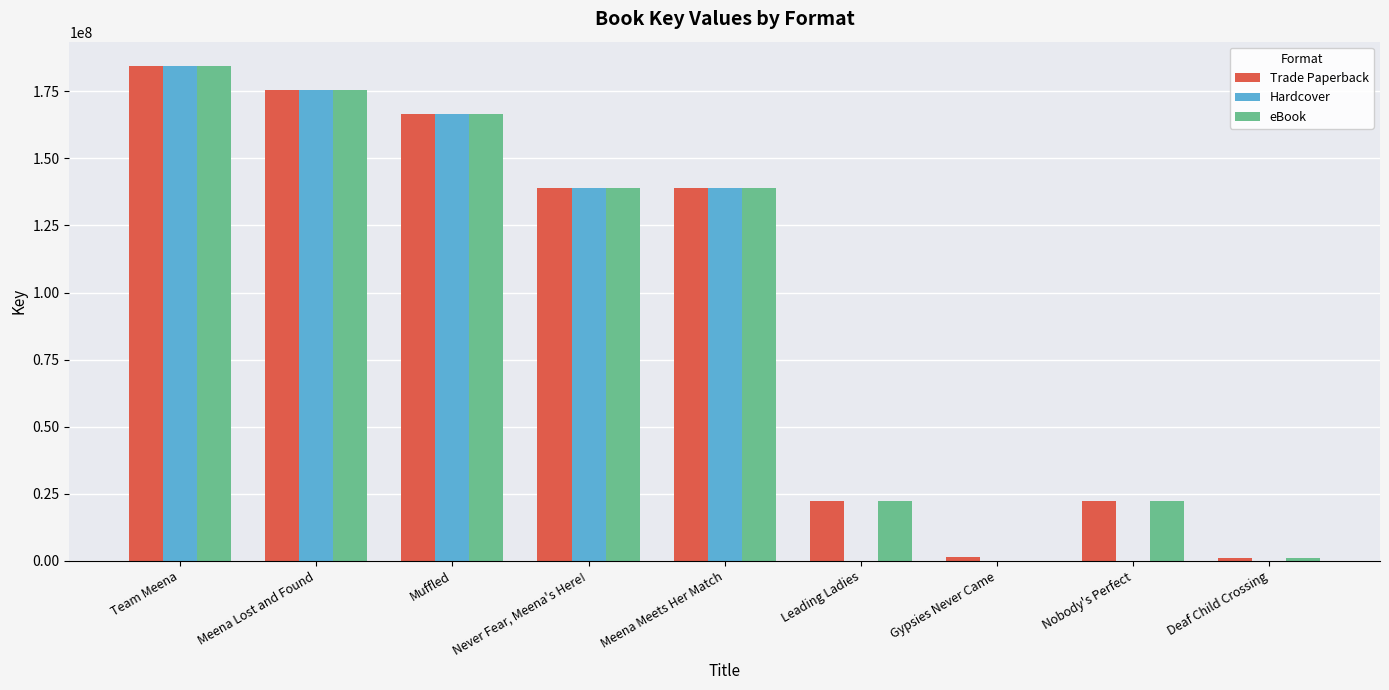

What is the sum of the Trade Paperback values at Leading Ladies and Meena Lost and Found?

197715569